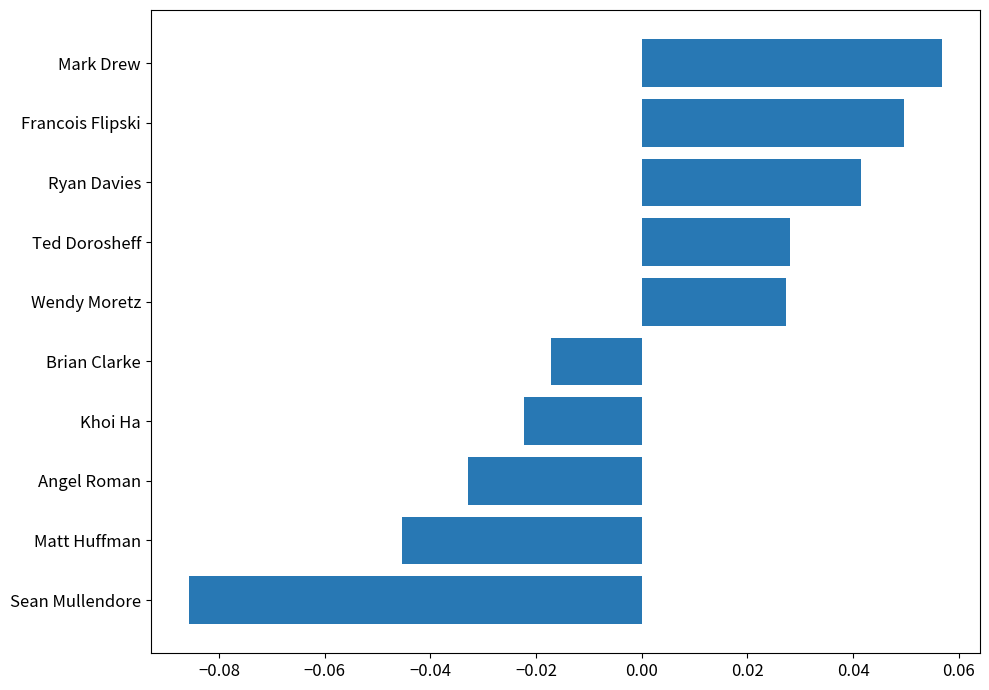

True or false: the data shows 0.0 at Mark Drew.

False